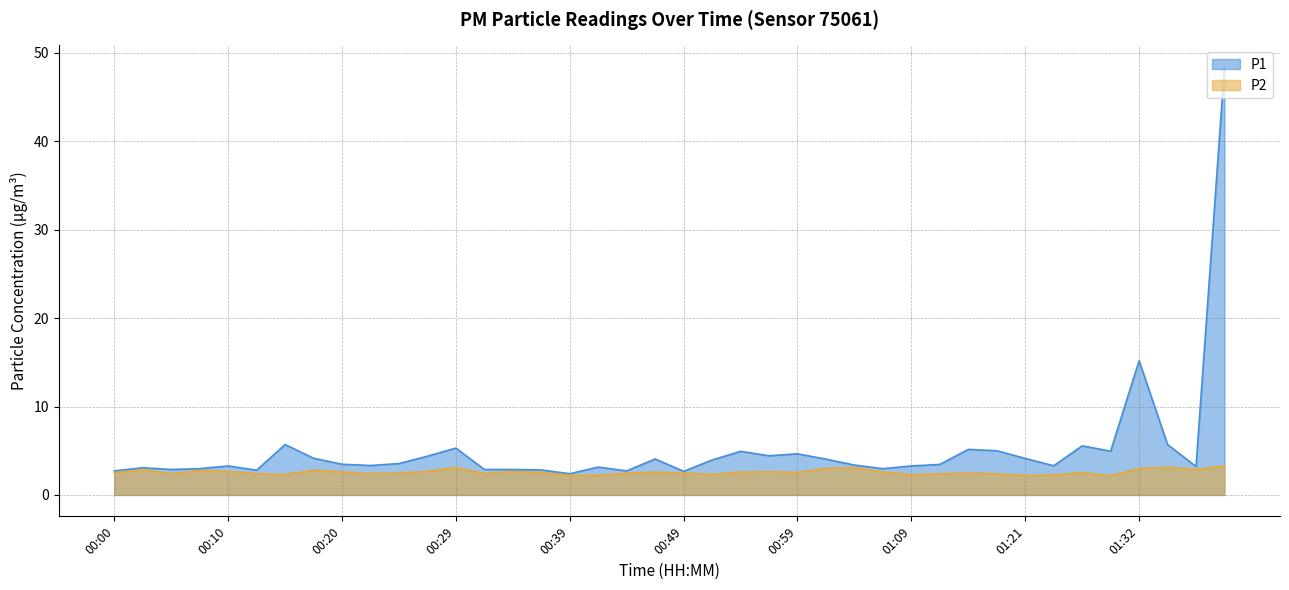

What is the sum of all P2 values?

103.2